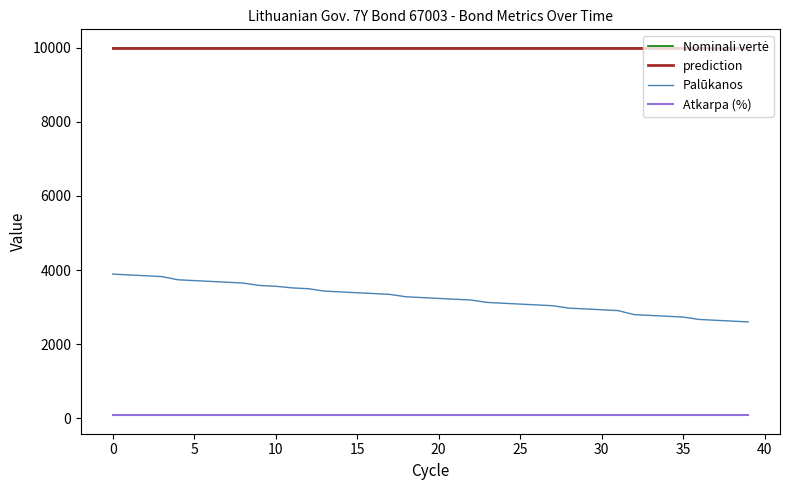

Is this an area chart (filled region under the line)?

No